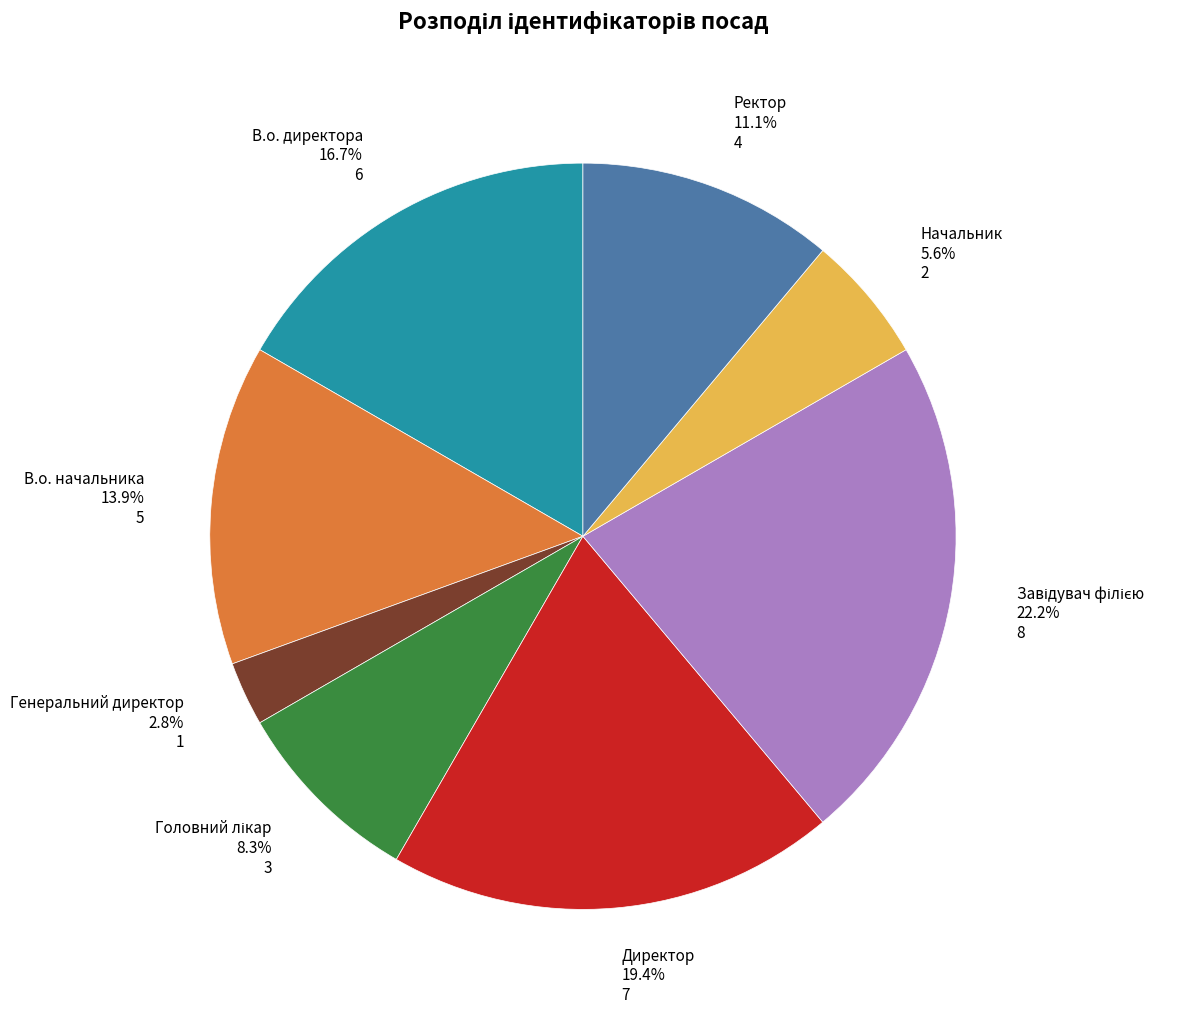

Between Начальник and Директор, which is larger?

Директор